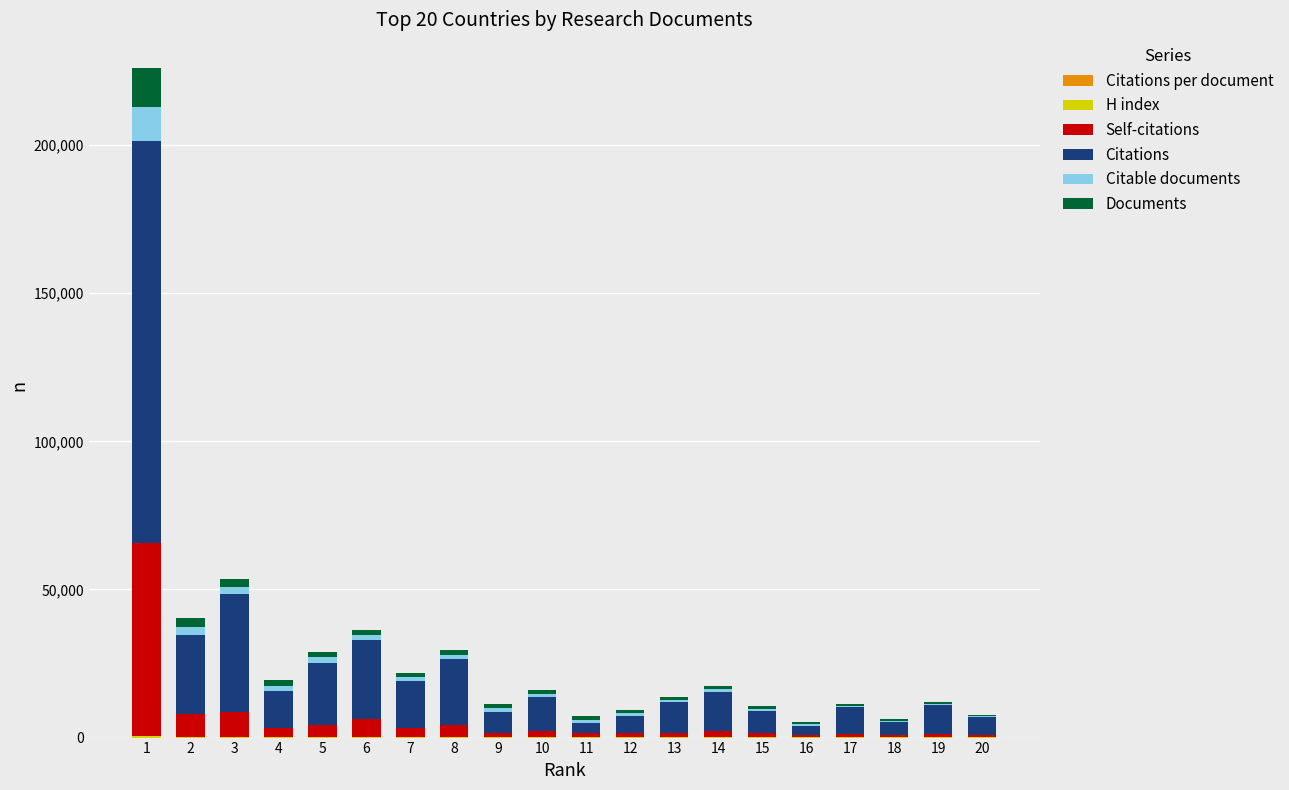

What value does the Citable documents series have at 11?

1115.0